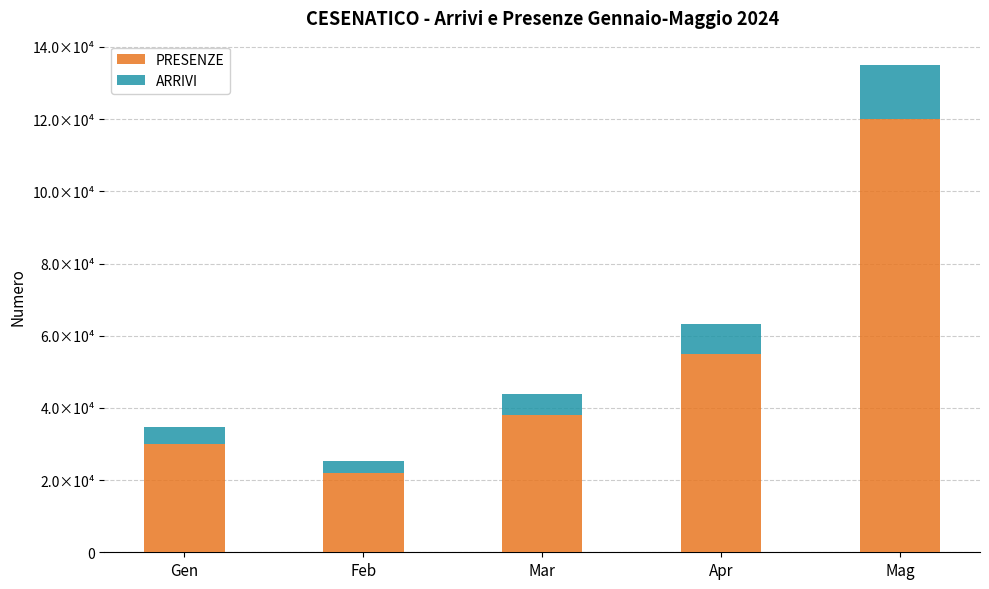

What are all the series names shown in the legend?

PRESENZE, ARRIVI